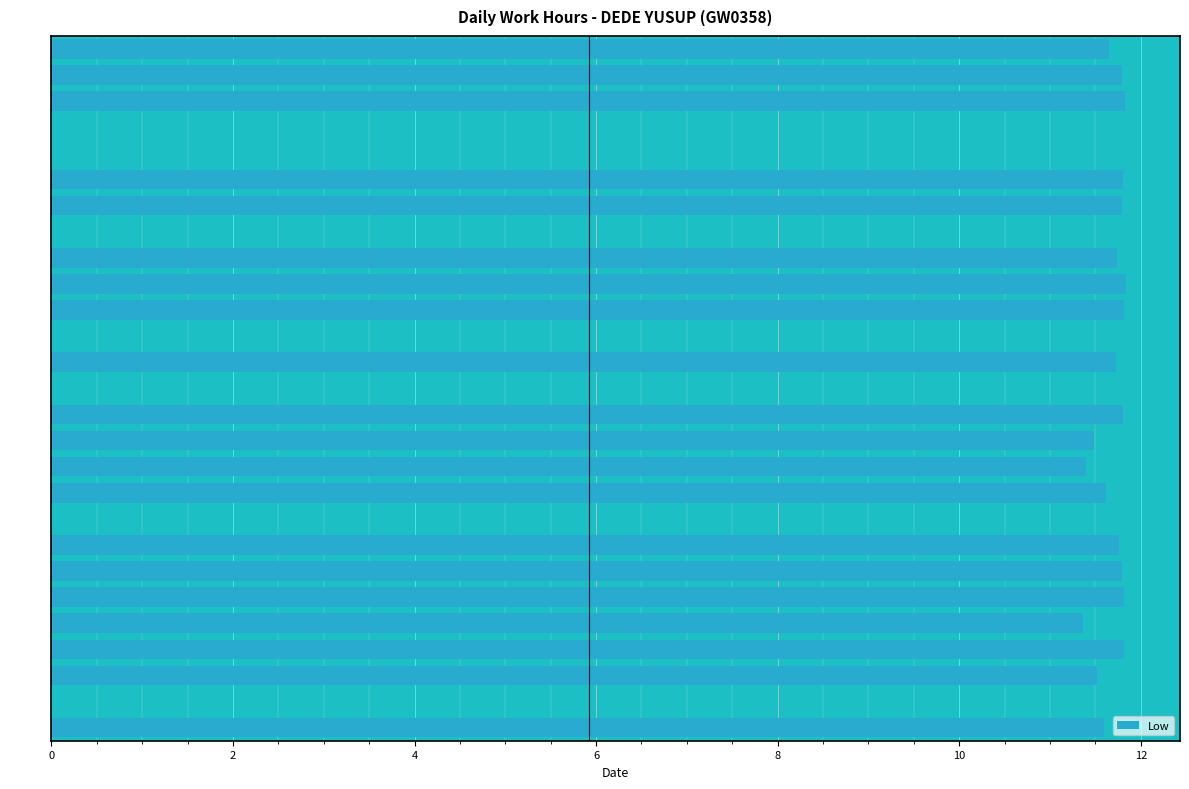

Count the number of values greater than 11.

20